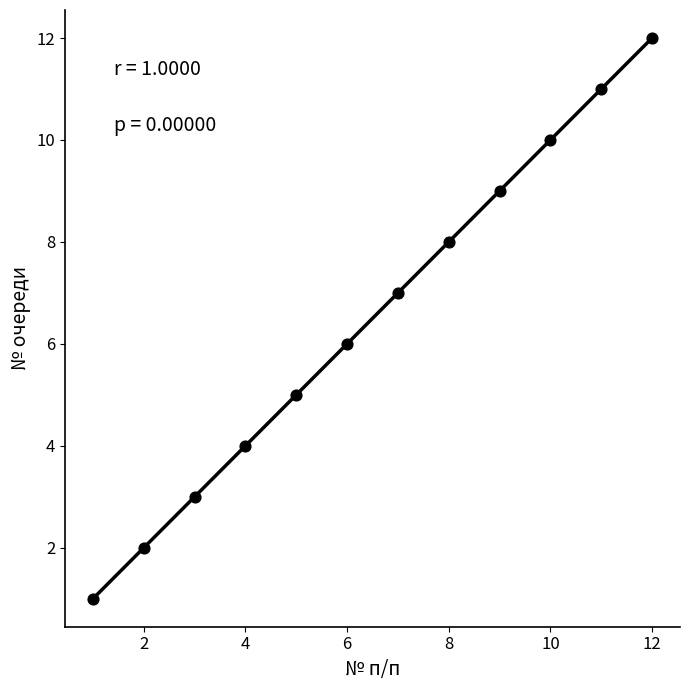

What is the range of X values (max minus min)?

11